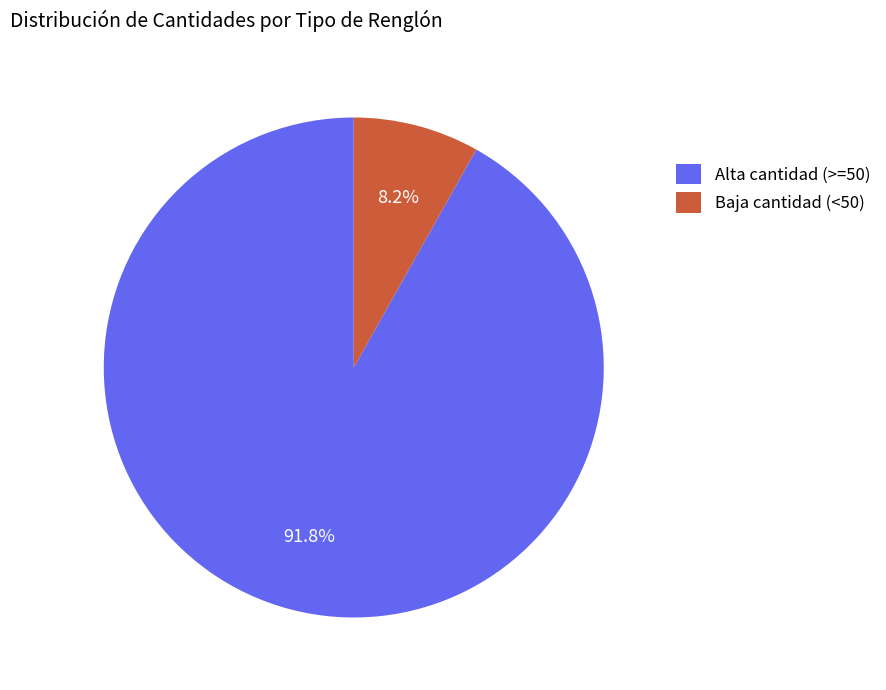

Rank the categories by value from lowest to highest.

Baja cantidad (<50), Alta cantidad (>=50)